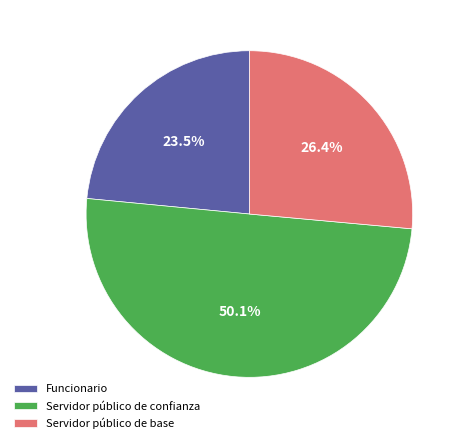

Count the number of slices in the pie.

3